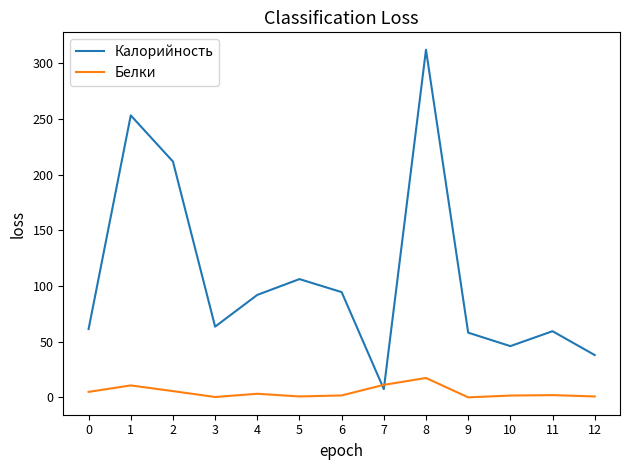

Which series ends up on top after the final intersection of Белки and Калорийность?

Калорийность